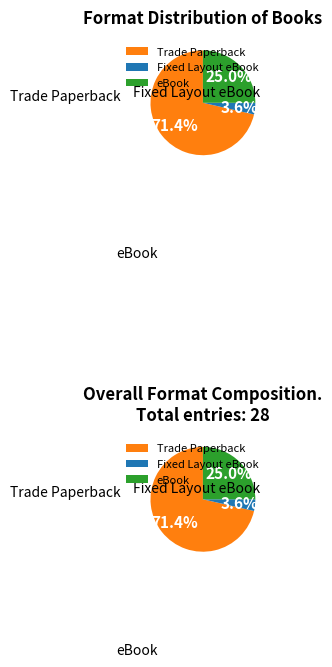

True or false: Trade Paperback accounts for 77% of the total.

False